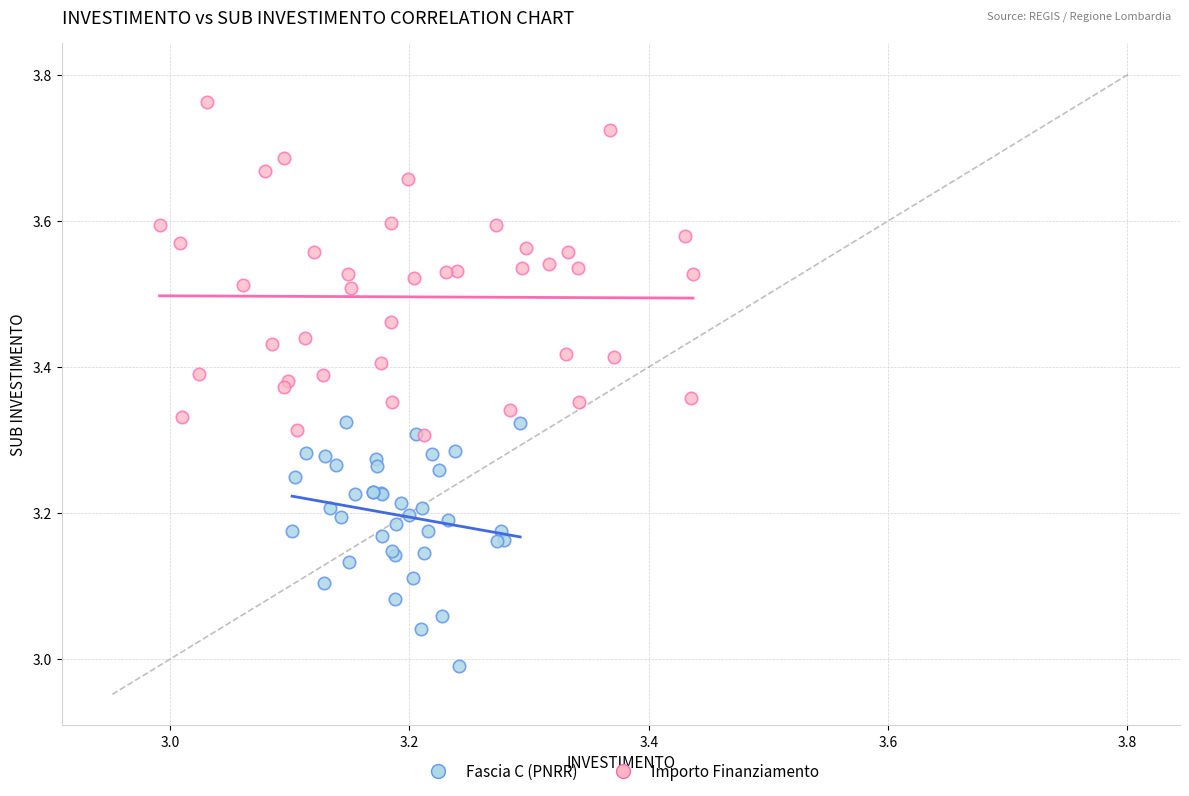

What are all the series names shown in the legend?

Fascia C (PNRR), Importo Finanziamento